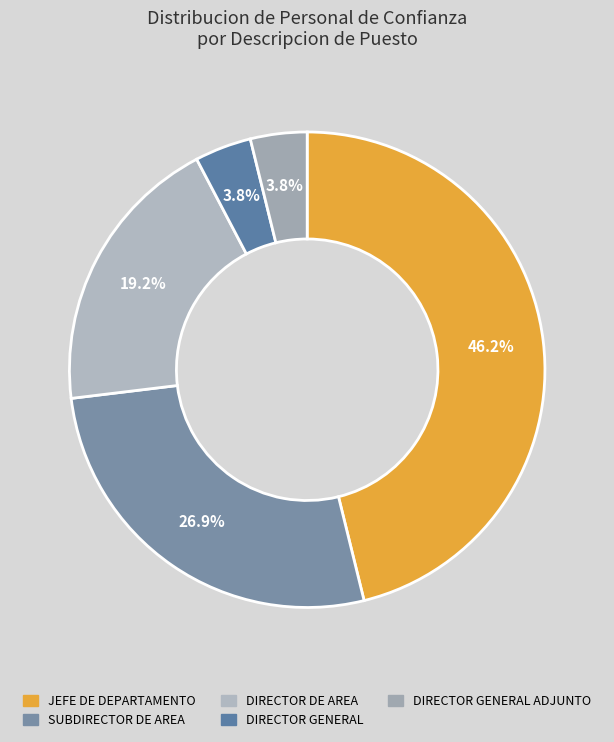

Approximately how many times larger is the value at DIRECTOR DE AREA compared to JEFE DE DEPARTAMENTO?

0.4